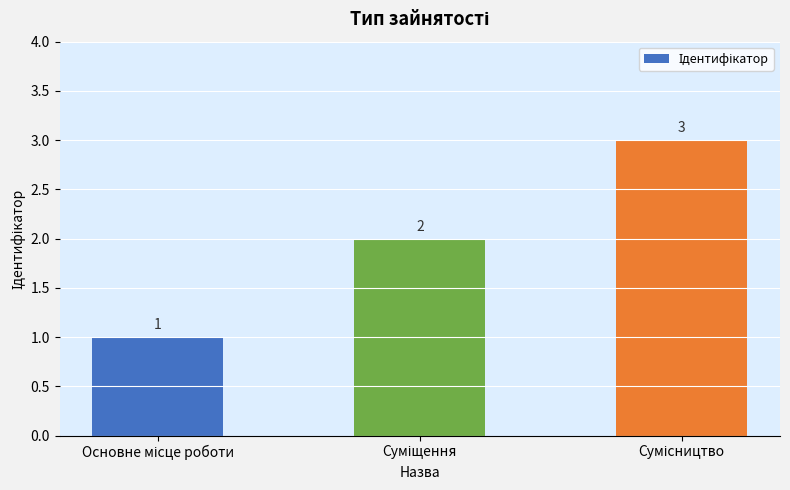

Reading left to right, what are all the values shown in this chart?

1	2	3